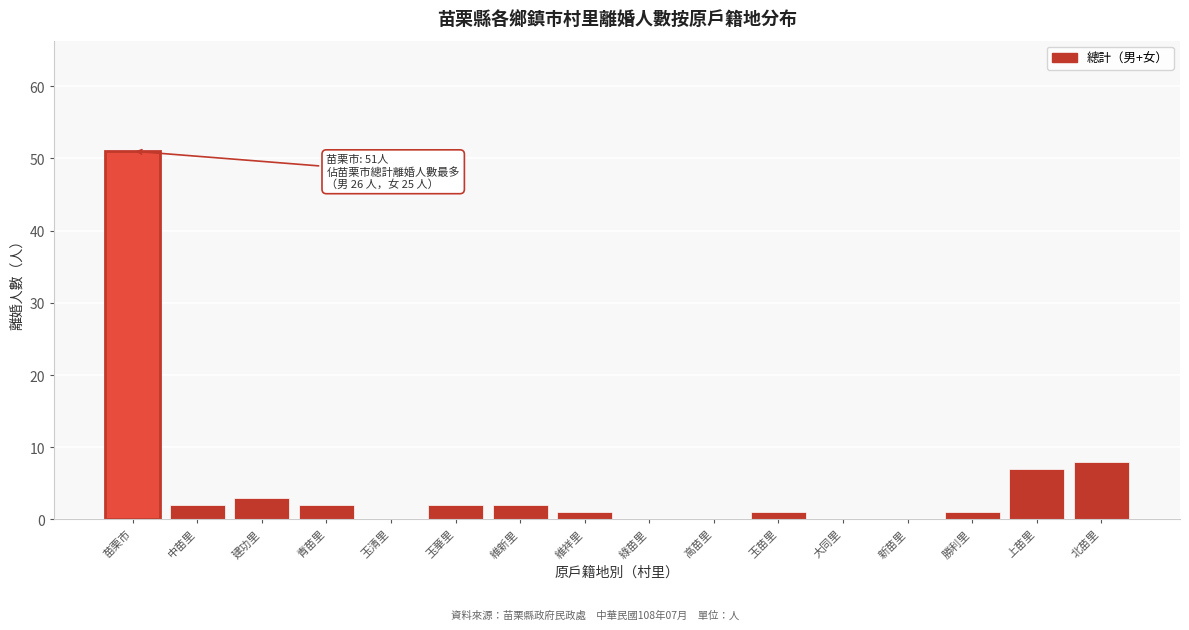

Reading left to right, what are all the values shown in this chart?

苗栗市=51	中苗里=2	建功里=3	青苗里=2	玉清里=0	玉華里=2	維新里=2	維祥里=1	綠苗里=0	高苗里=0	玉苗里=1	大同里=0	新苗里=0	勝利里=1	上苗里=7	北苗里=8